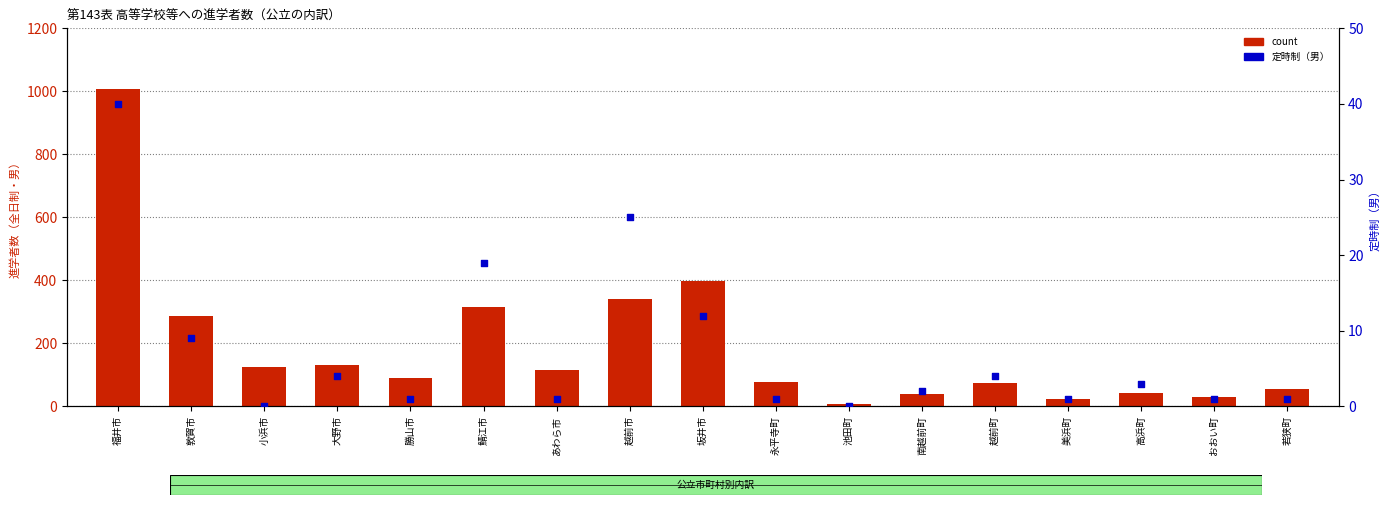

What is the total value across all series at おおい町?

32